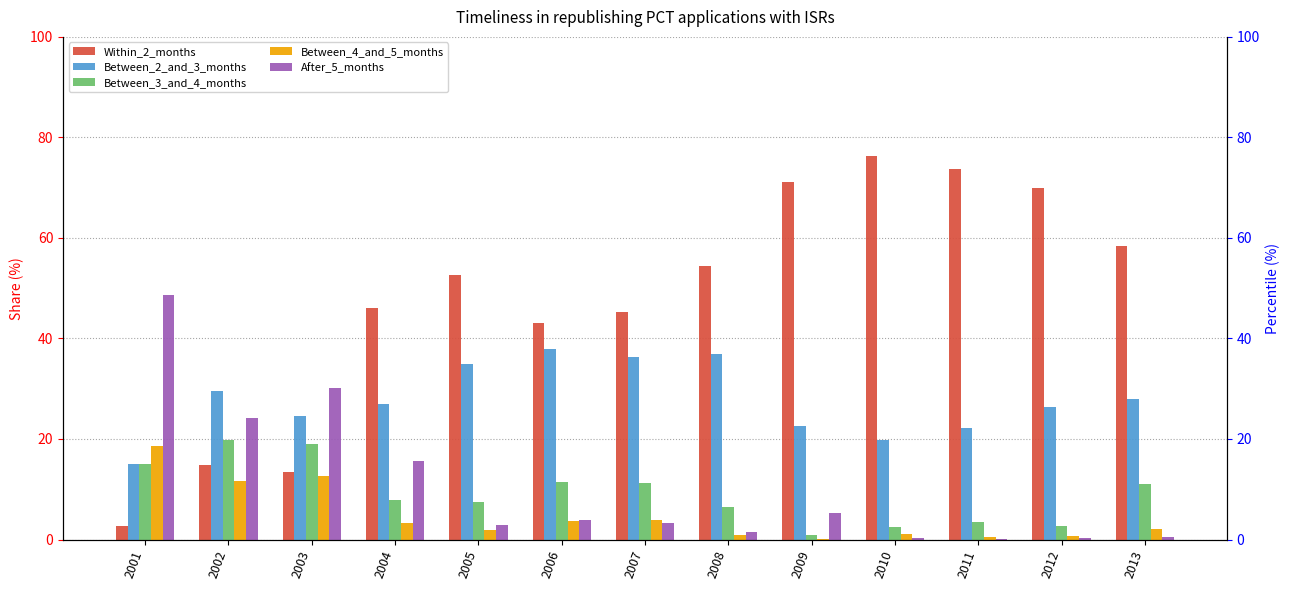

At which category is the sum across all series the highest?

2001